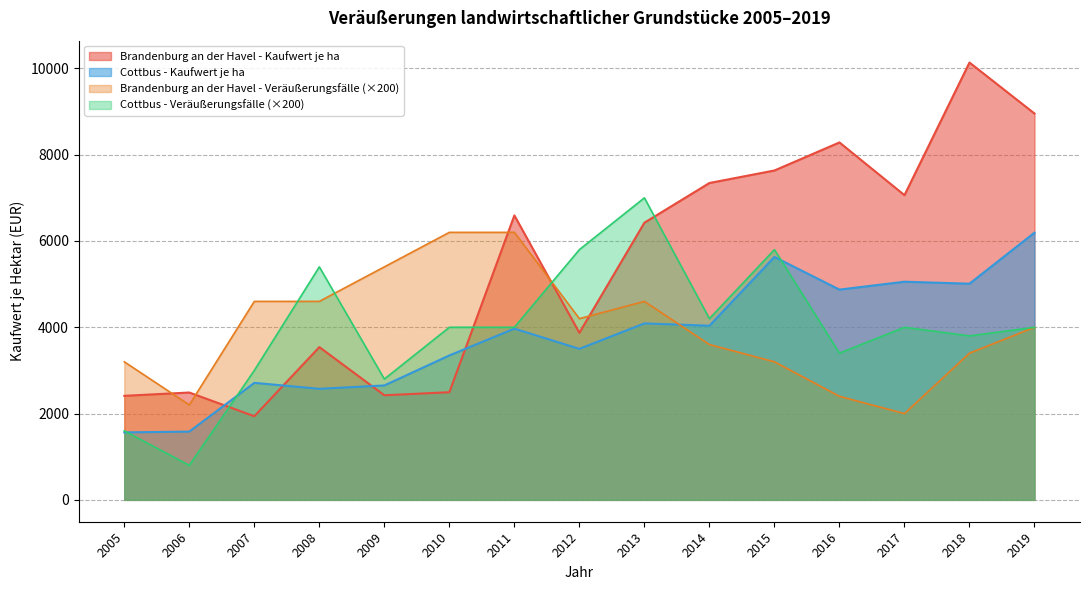

What is the sum of all Cottbus - Veräußerungsfälle values?

59600